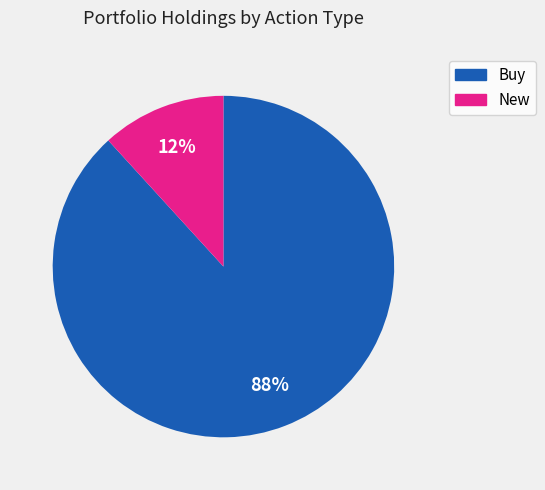

Is there any slice that represents more than half of the pie?

Yes